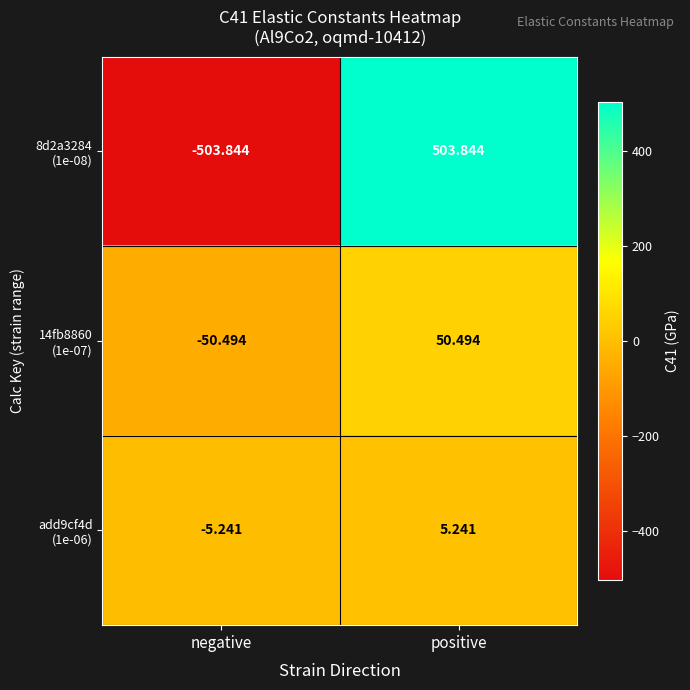

What is the total value across all series at negative?

-559.6